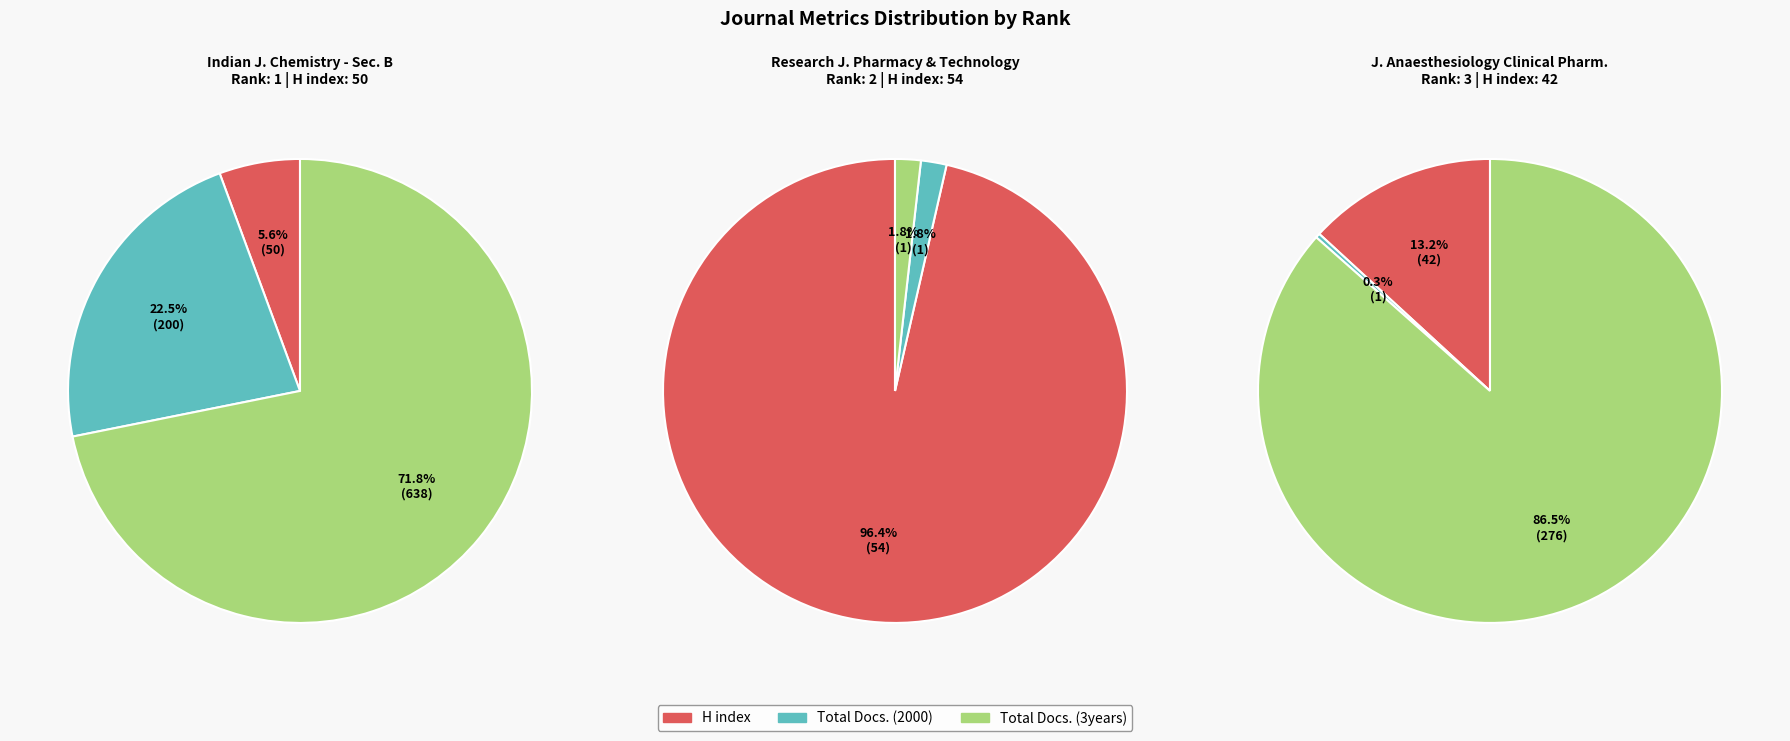

Combined, do Indian Journal of Chemistry - Section B and Research Journal of Pharmacy and Technology account for over 50%?

Yes